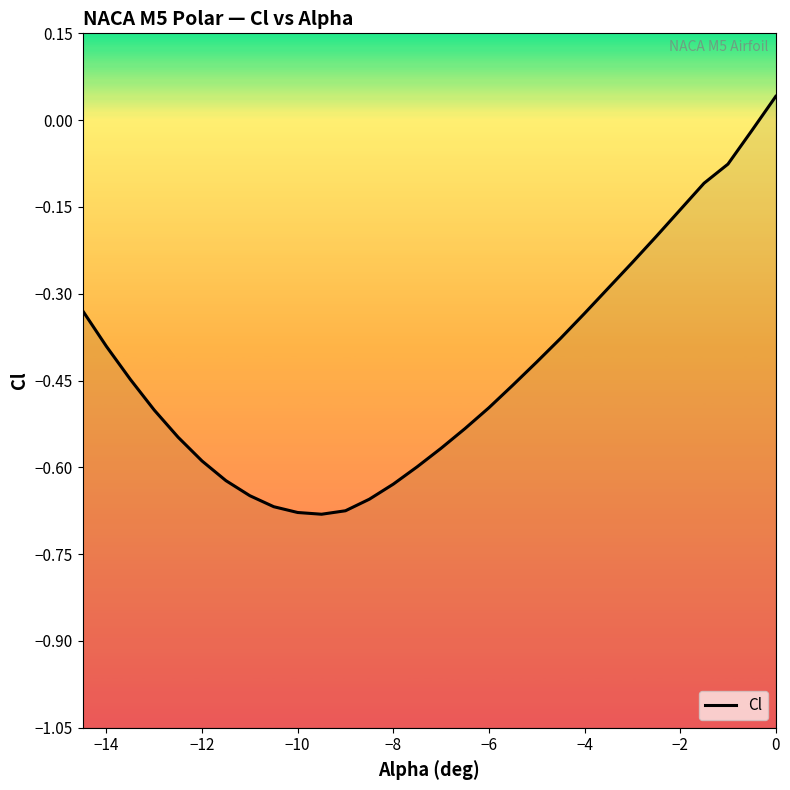

How many interior local valleys (lower than both neighbors) does the data have?

1